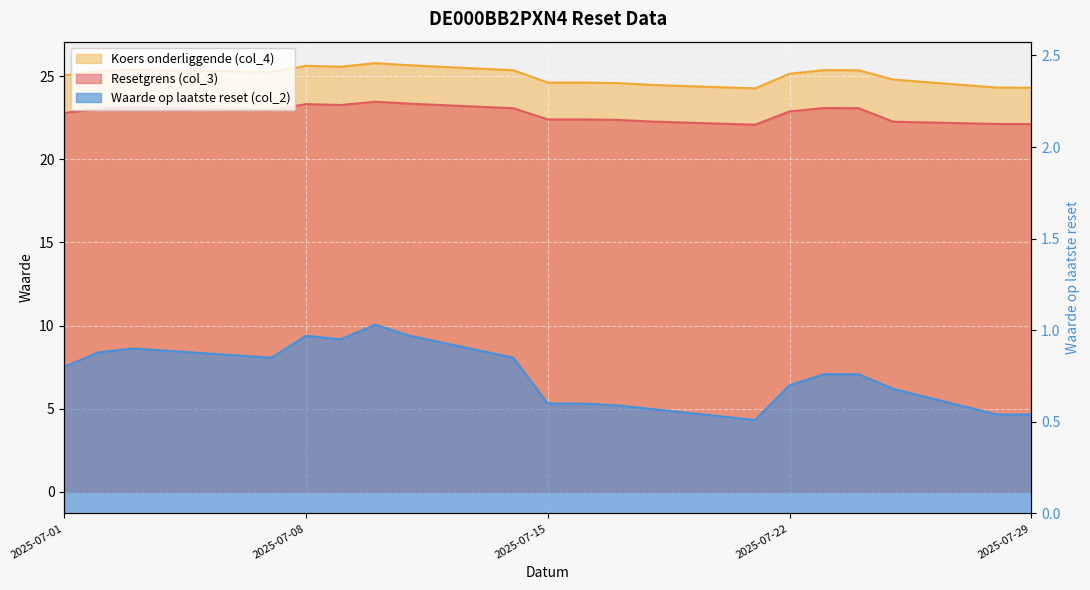

How many interior local valleys does the Resetgrens (col_3) series have?

3